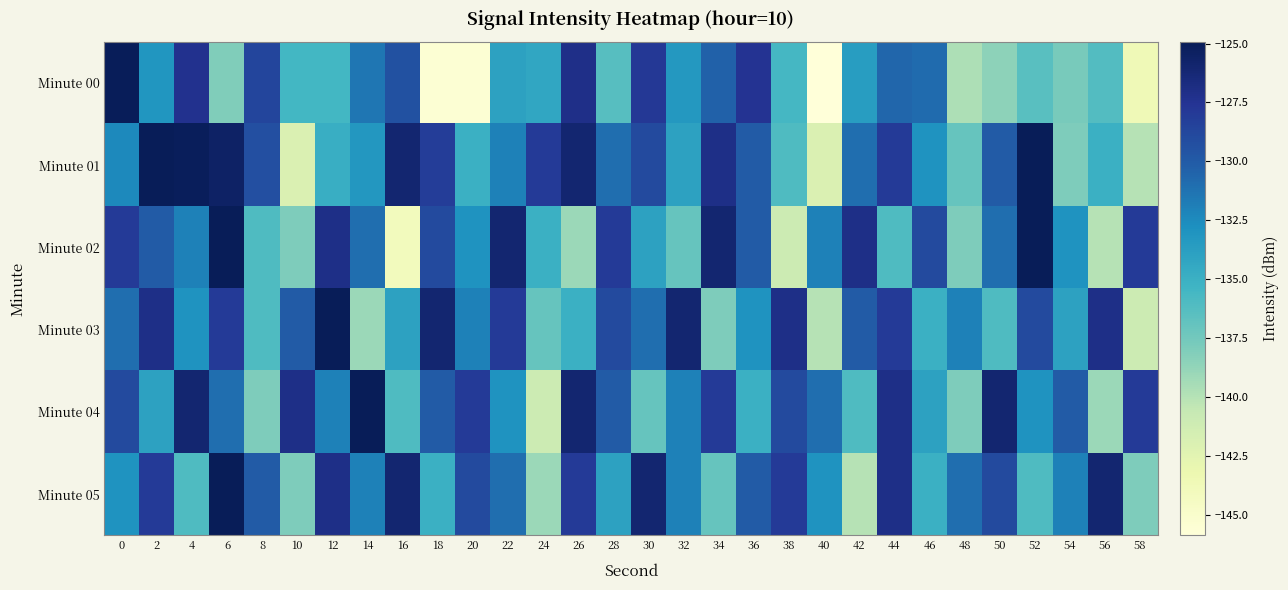

Reading left to right, what are all the values shown in this chart?

Minute 00: 0=-125.0	2=-133.2	4=-127.4	6=-138.0	8=-128.6	10=-135.5	12=-135.5	14=-131.5	16=-129.4	18=-145.5	20=-145.5	22=-133.9	24=-134.3	26=-127.1	28=-136.3	30=-127.9	32=-133.4	34=-130.4	36=-127.5	38=-135.6	40=-145.9	42=-133.6	44=-130.6	46=-130.9	48=-139.7	50=-138.5	52=-136.4	54=-137.7	56=-136.2	58=-143.6
Minute 01: 0=-132.4	2=-124.9	4=-125.1	6=-125.6	8=-129.3	10=-142.0	12=-134.8	14=-133.2	16=-126.0	18=-128.2	20=-135.0	22=-132.0	24=-128.0	26=-126.0	28=-131.0	30=-129.0	32=-134.0	34=-127.0	36=-130.0	38=-136.0	40=-142.0	42=-131.0	44=-128.0	46=-133.0	48=-137.0	50=-130.0	52=-125.0	54=-138.0	56=-135.0	58=-140.0
Minute 02: 0=-128.0	2=-130.0	4=-132.0	6=-125.0	8=-136.0	10=-138.0	12=-127.0	14=-131.0	16=-144.0	18=-129.0	20=-133.0	22=-126.0	24=-135.0	26=-139.0	28=-128.0	30=-134.0	32=-137.0	34=-126.0	36=-130.0	38=-141.0	40=-132.0	42=-127.0	44=-136.0	46=-129.0	48=-138.0	50=-131.0	52=-125.0	54=-133.0	56=-140.0	58=-128.0
Minute 03: 0=-131.0	2=-127.0	4=-133.0	6=-128.0	8=-136.0	10=-130.0	12=-125.0	14=-139.0	16=-134.0	18=-126.0	20=-132.0	22=-128.0	24=-137.0	26=-135.0	28=-129.0	30=-131.0	32=-126.0	34=-138.0	36=-133.0	38=-127.0	40=-140.0	42=-130.0	44=-128.0	46=-135.0	48=-132.0	50=-136.0	52=-129.0	54=-134.0	56=-127.0	58=-141.0
Minute 04: 0=-129.0	2=-134.0	4=-126.0	6=-131.0	8=-138.0	10=-127.0	12=-132.0	14=-125.0	16=-136.0	18=-130.0	20=-128.0	22=-133.0	24=-141.0	26=-126.0	28=-130.0	30=-137.0	32=-132.0	34=-128.0	36=-135.0	38=-129.0	40=-131.0	42=-136.0	44=-127.0	46=-134.0	48=-138.0	50=-126.0	52=-133.0	54=-130.0	56=-139.0	58=-128.0
Minute 05: 0=-133.0	2=-128.0	4=-136.0	6=-125.0	8=-130.0	10=-138.0	12=-127.0	14=-132.0	16=-126.0	18=-135.0	20=-129.0	22=-131.0	24=-139.0	26=-128.0	28=-134.0	30=-126.0	32=-132.0	34=-137.0	36=-130.0	38=-128.0	40=-133.0	42=-140.0	44=-127.0	46=-135.0	48=-131.0	50=-129.0	52=-136.0	54=-132.0	56=-126.0	58=-138.0